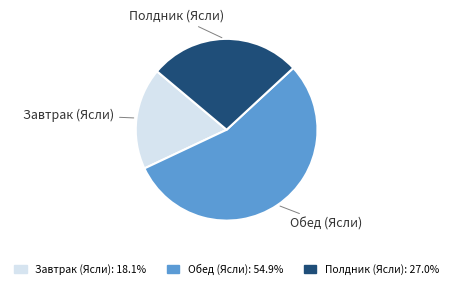

Rank the categories by value from highest to lowest.

Обед (Ясли), Полдник (Ясли), Завтрак (Ясли)